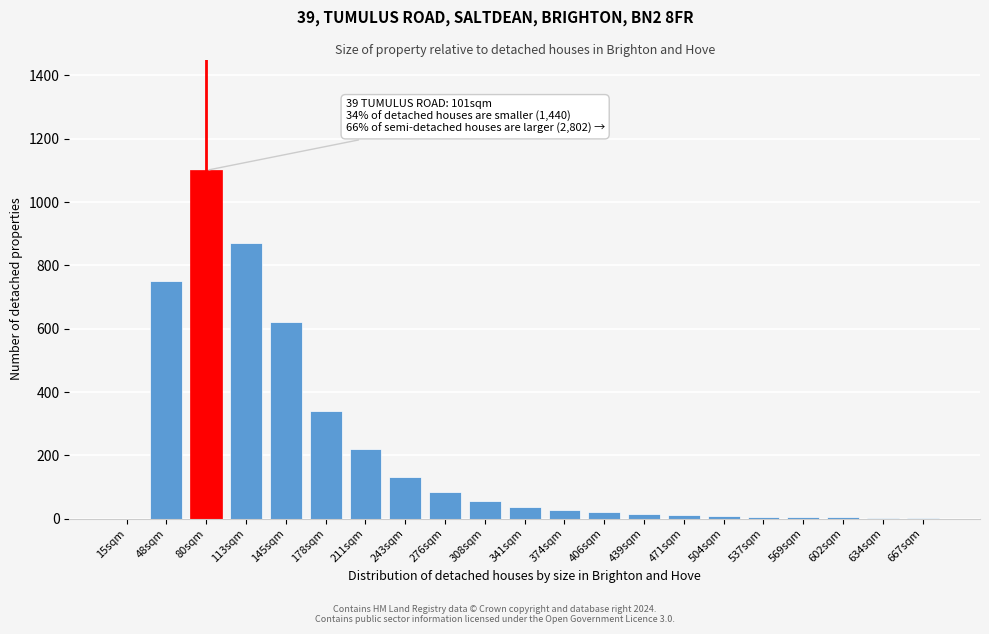

What is the maximum value shown in the chart?

1100